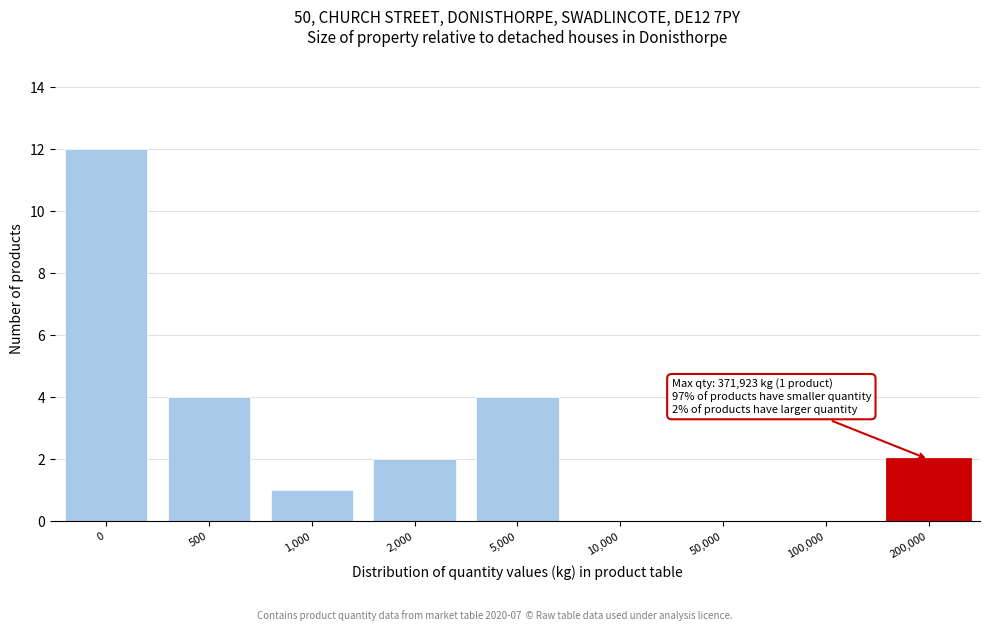

Reading left to right, what are all the values shown in this chart?

0=12	500=4	1,000=1	2,000=2	5,000=4	10,000=0	50,000=0	100,000=0	200,000=2